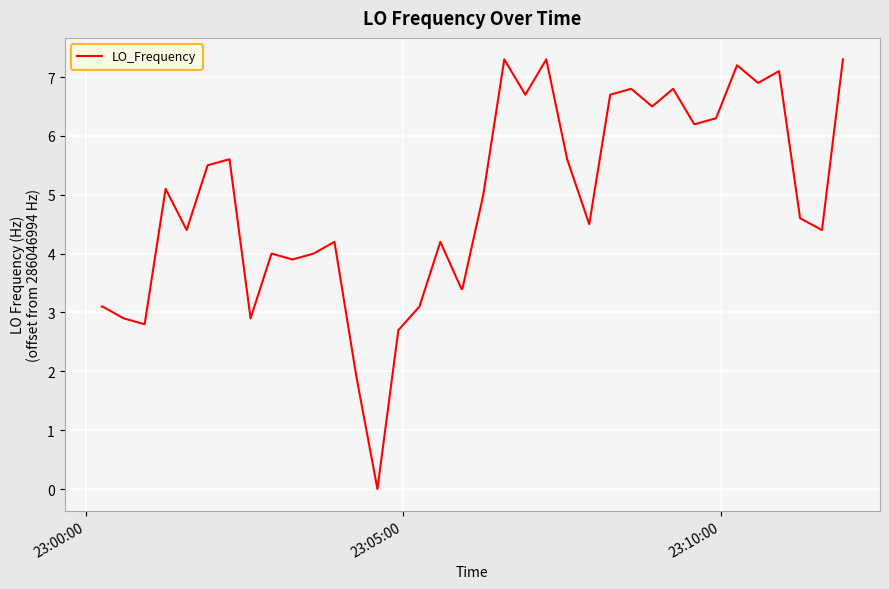

What is the difference between the maximum and minimum values?

7.3